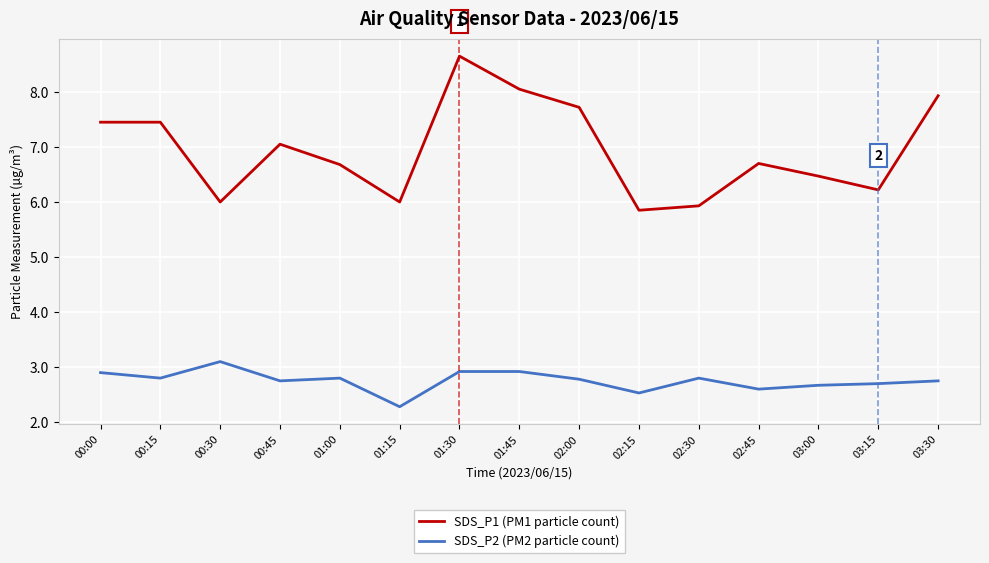

At which category is the sum across all series the highest?

01:30